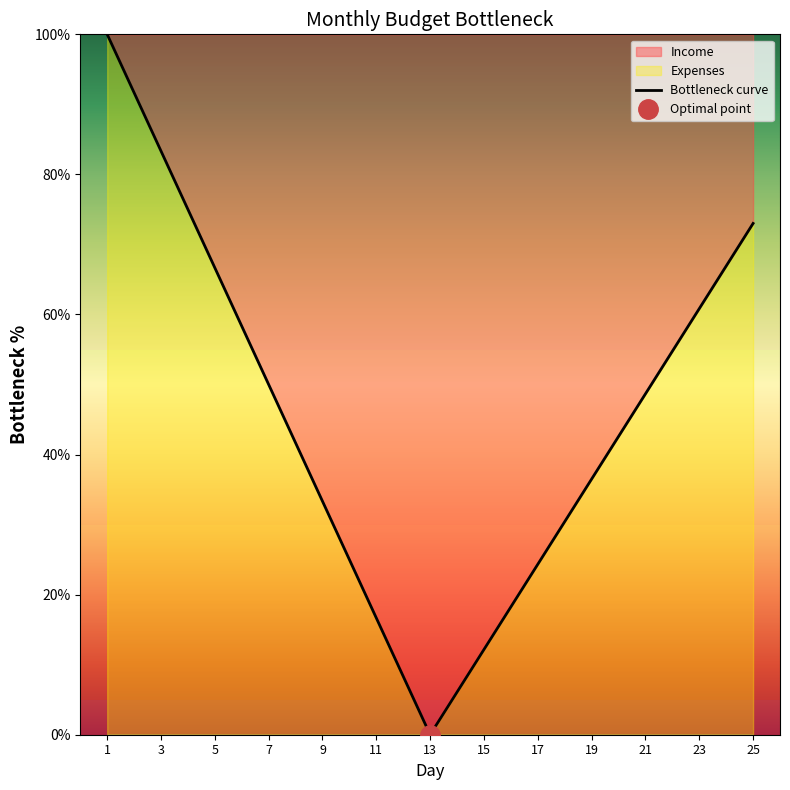

At which label does the data first exceed 48?

1